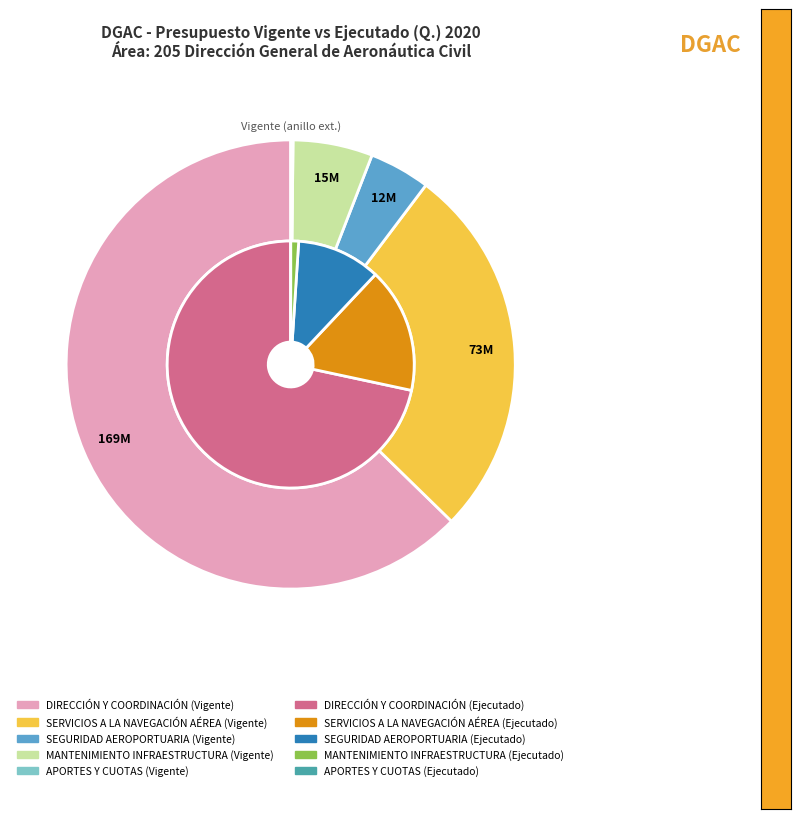

Is the sum of APORTES Y CUOTAS A ORGANISMOS and SEGURIDAD AEROPORTUARIA greater than half?

No